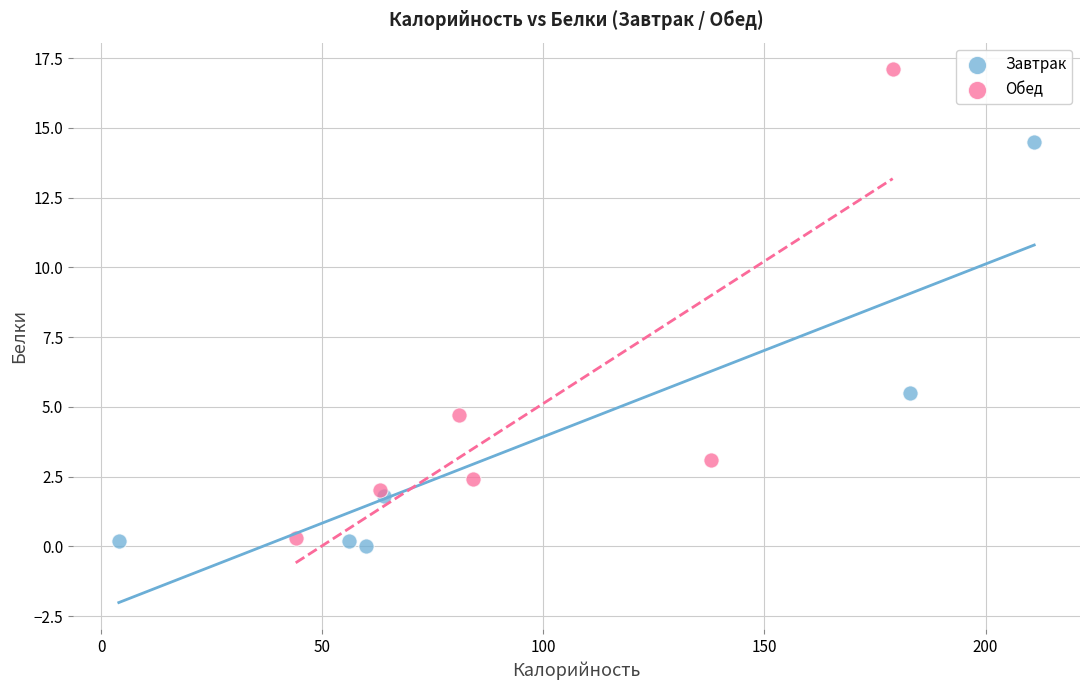

Which series has the largest Y range (max minus min)?

Обед